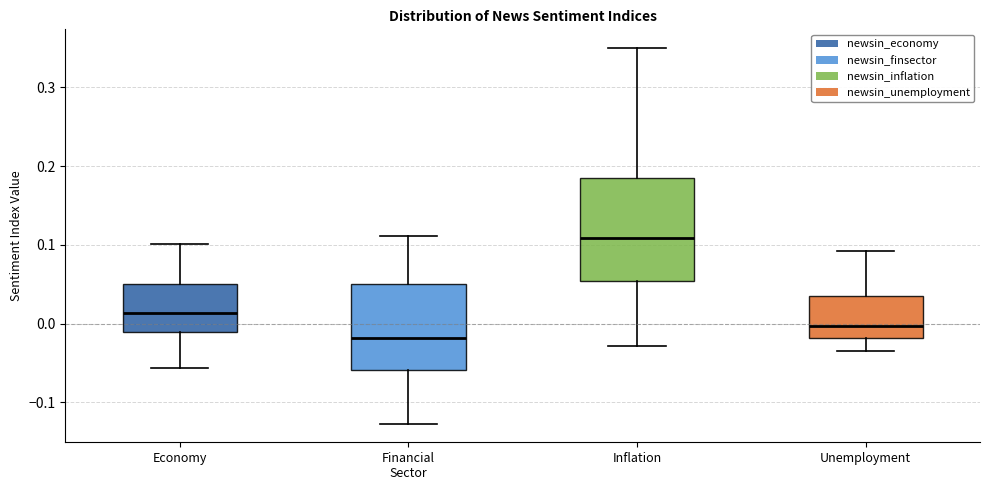

Comparing the boxes themselves (not the whiskers), which one is the tallest?

Inflation